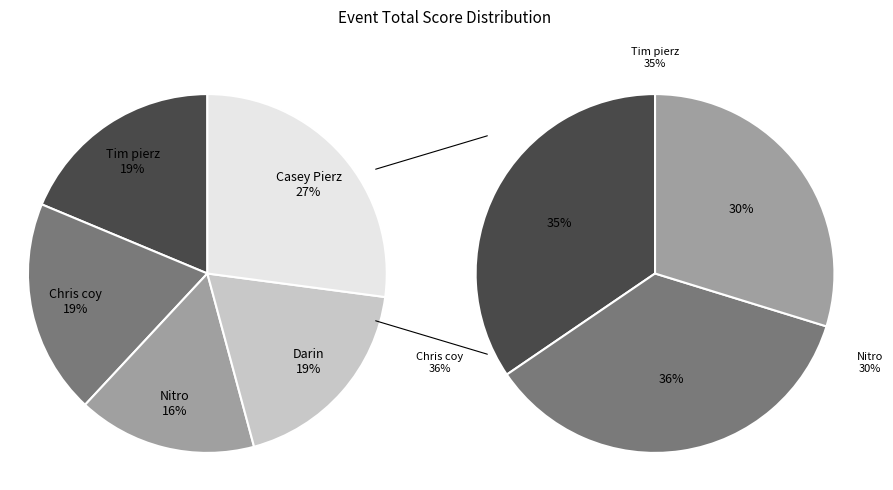

What is the total percentage of Tim pierz and Darin?

37.4%